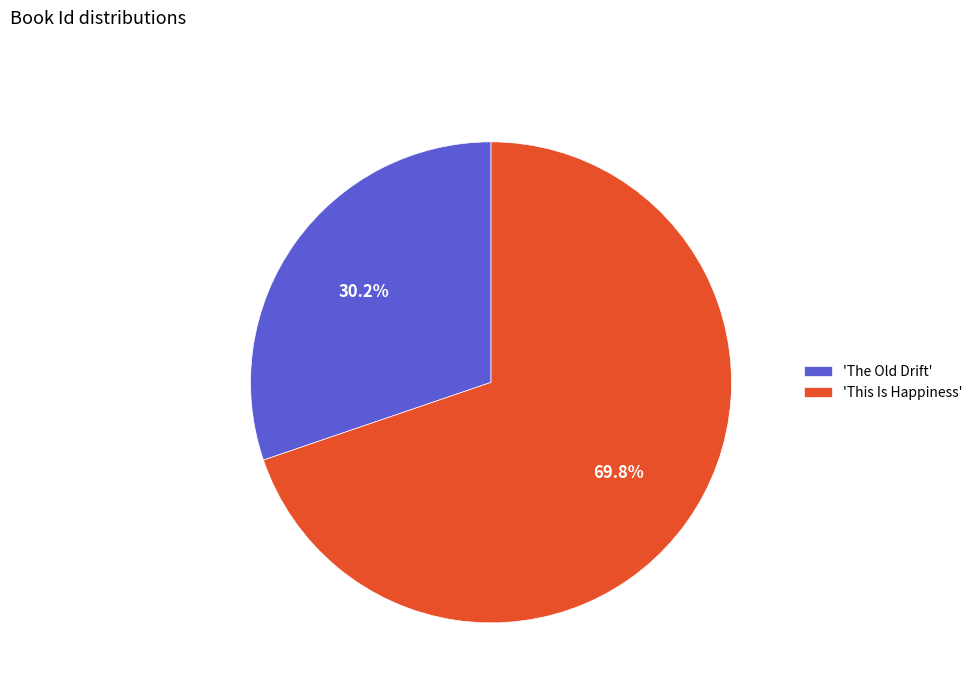

Which category has the biggest portion of the pie?

'This Is Happiness'